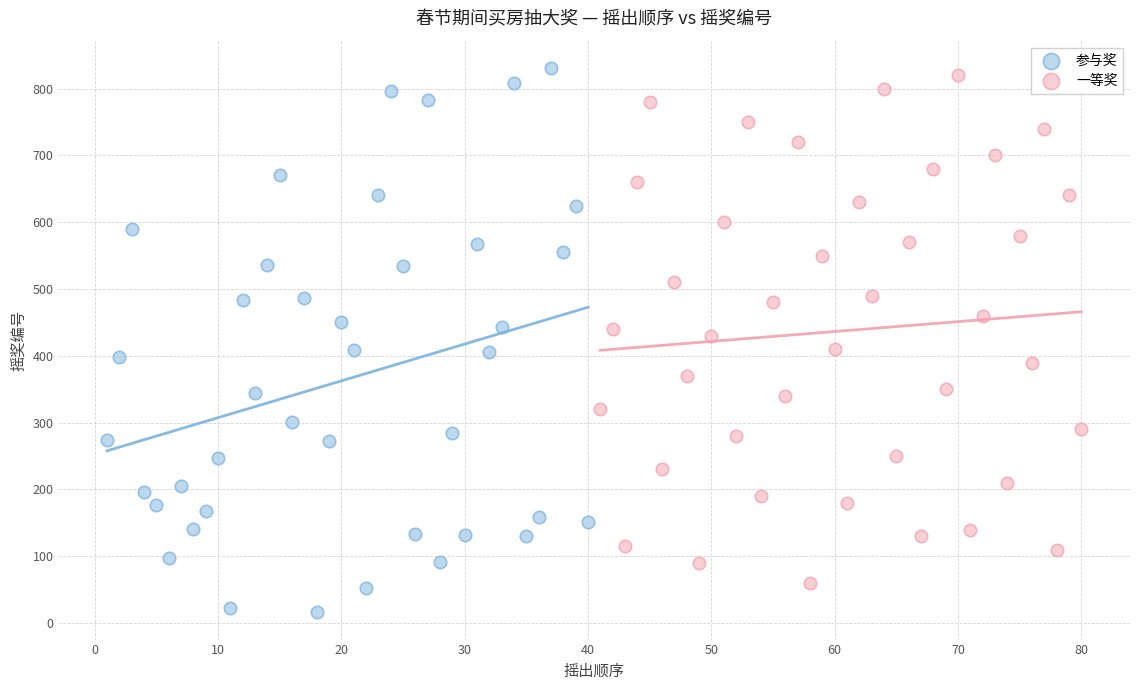

Which series has the widest spread of Y values?

参与奖